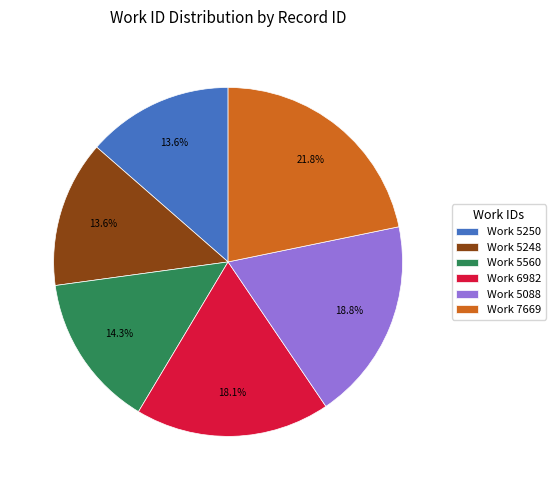

Is there any slice that represents more than half of the pie?

No